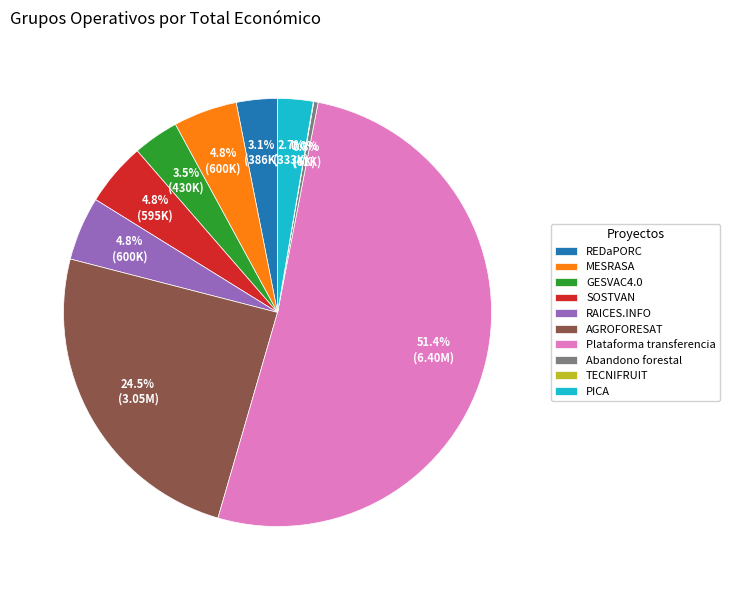

To the nearest percent, what is the combined percentage of PICA and GESVAC4.0?

6%